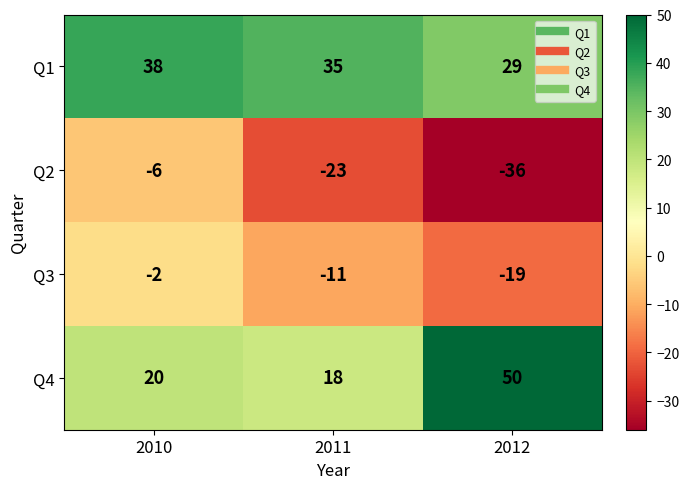

Which series has the largest total across all categories?

Q1